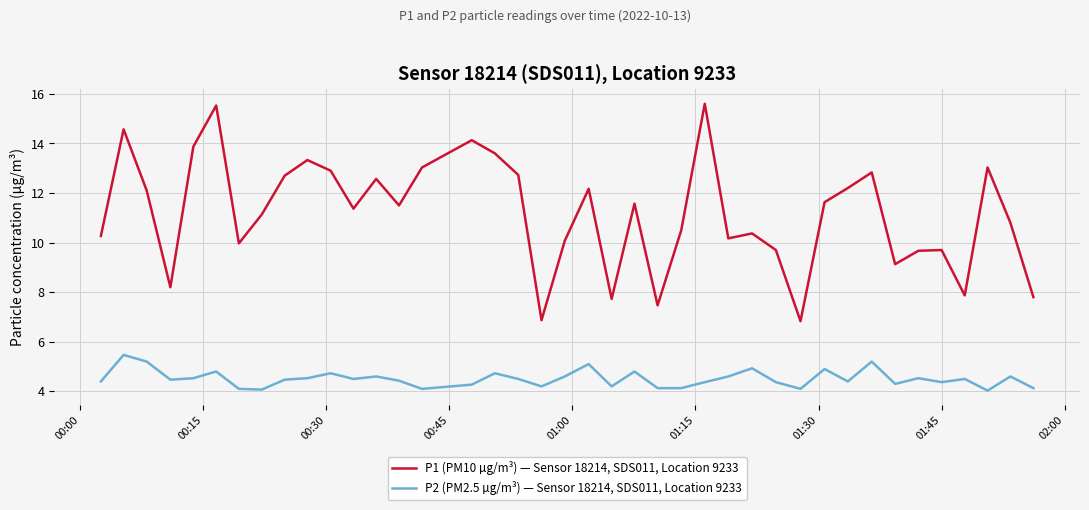

How many lines are shown in the chart?

2